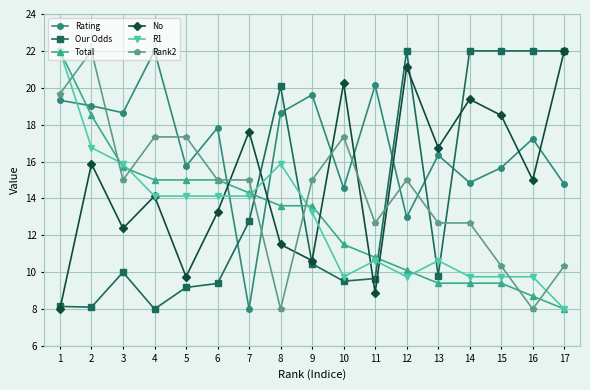

What is the smallest value displayed?

8.0